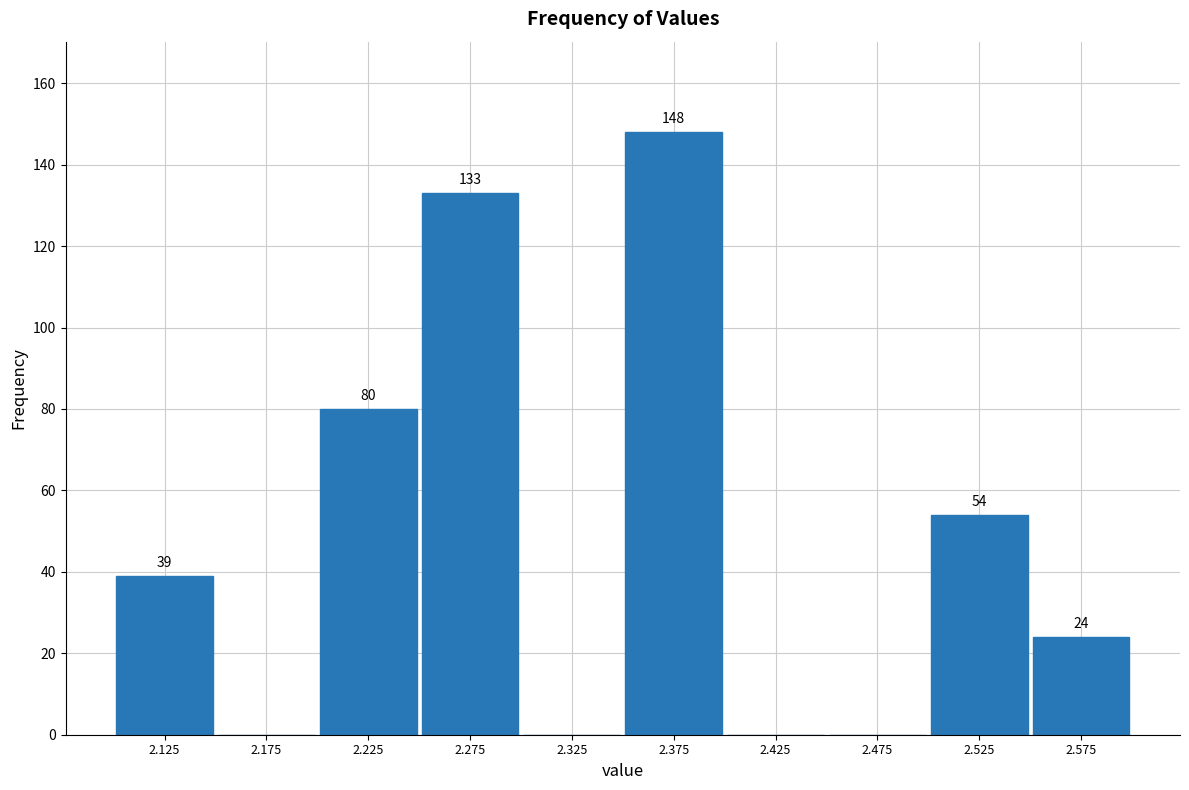

Which range on the x-axis has the tallest bar?

2.35 to 2.40